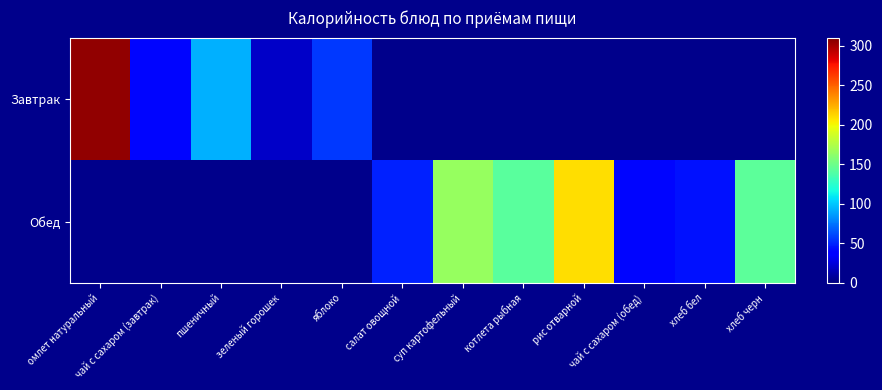

The value of Завтрак at яблоко is 56.0. True or false?

True